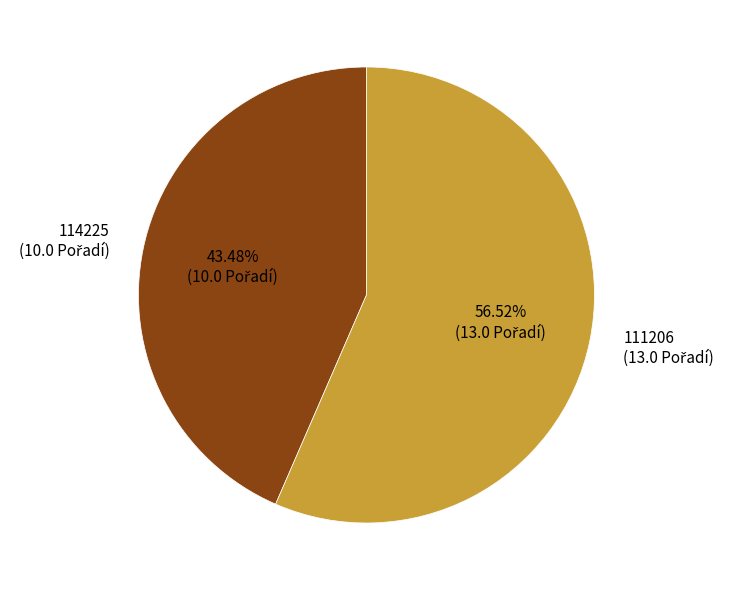

How much of the chart is everything except 114225?

56.5%